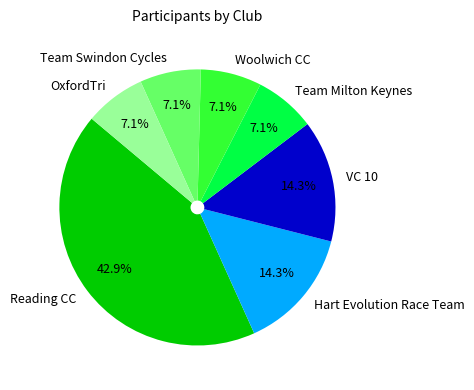

Approximately how many times larger is the value at Woolwich CC compared to Hart Evolution Race Team?

0.5